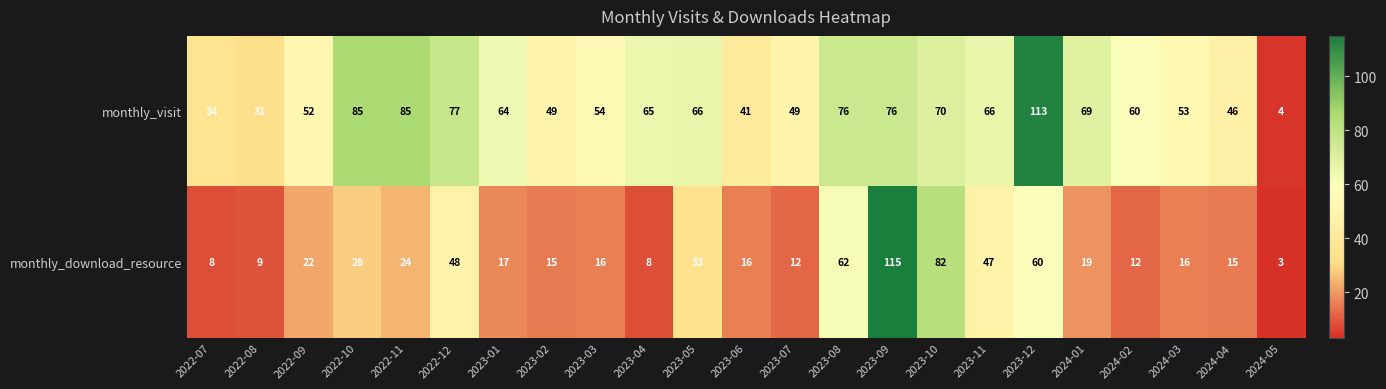

How many series are shown in this chart?

2